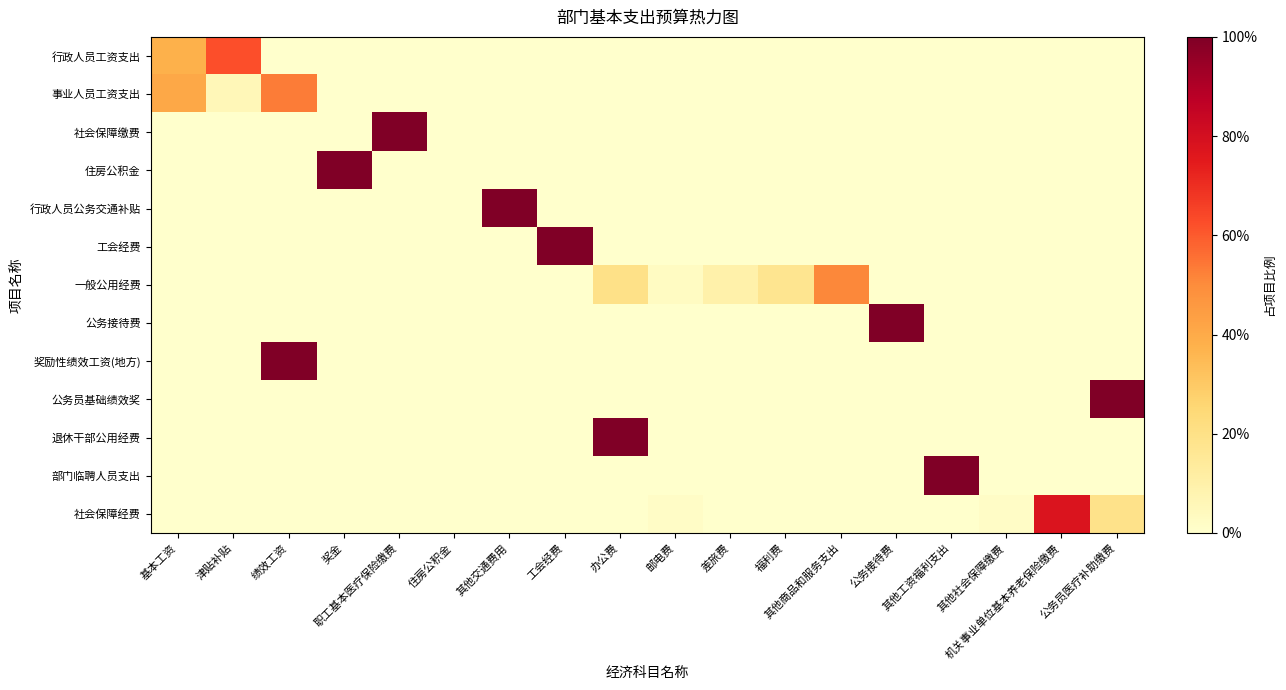

Rank the series at 绩效工资 from lowest to highest value.

行政人员工资支出, 社会保障缴费, 住房公积金, 行政人员公务交通补贴, 工会经费, 一般公用经费, 公务接待费, 公务员基础绩效奖, 退休干部公用经费, 部门临聘人员支出, 社会保障经费, 事业人员工资支出, 奖励性绩效工资(地方)